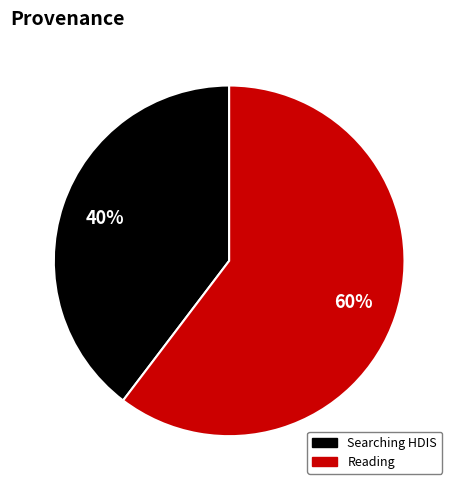

True or false: Reading accounts for 60% of the total.

True